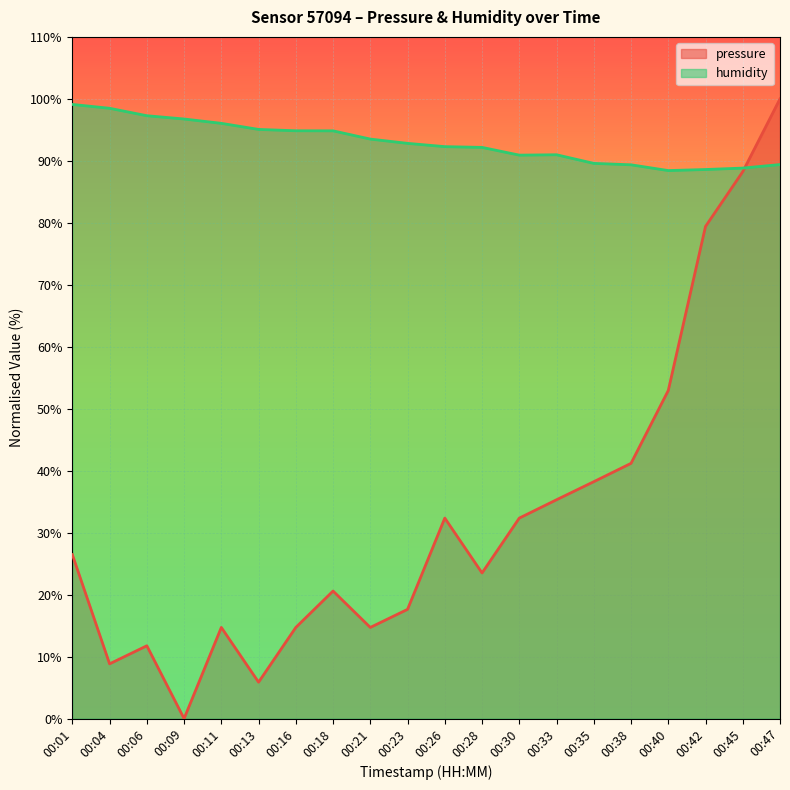

What is the difference between the pressure values at 00:09 and 00:38?

41.2